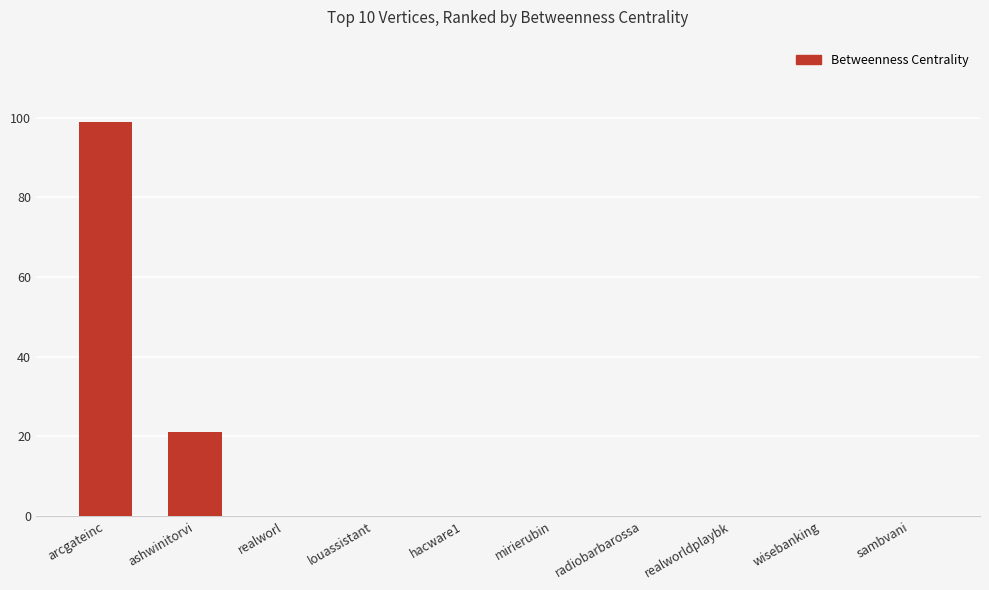

Where is the data nearest to the value 49?

ashwinitorvi